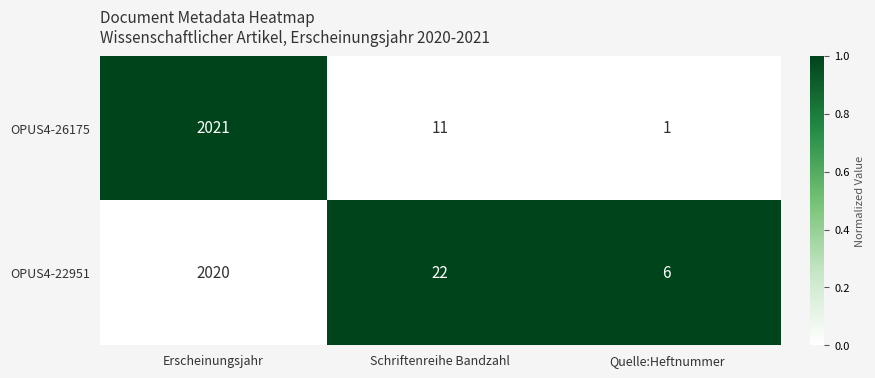

Reading right to left, transcribe all the data shown in this chart.

OPUS4-26175: 1	11	2021
OPUS4-22951: 6	22	2020